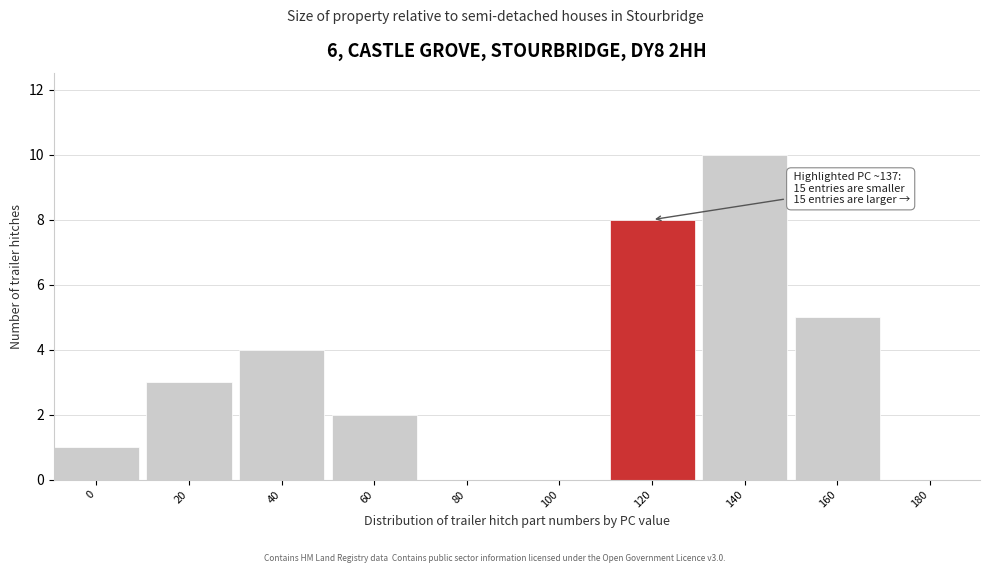

Reading left to right, transcribe all the data shown in this chart.

0=1	20=3	40=4	60=2	80=0	100=0	120=8	140=10	160=5	180=0